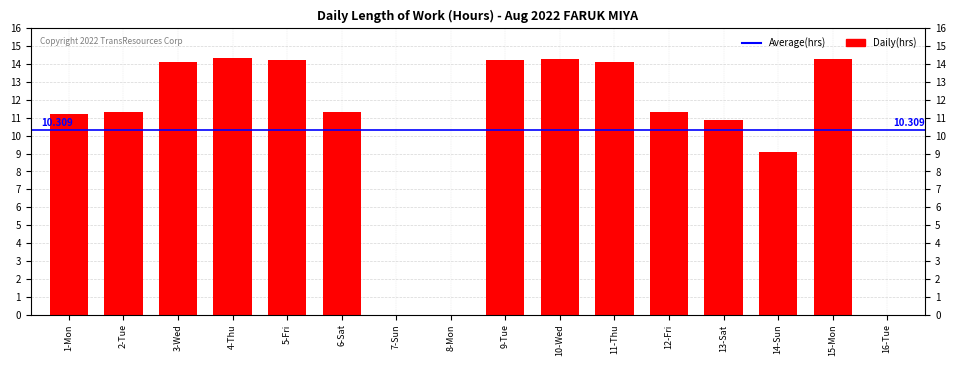

Which label corresponds to the largest value in the chart?

4-Thu